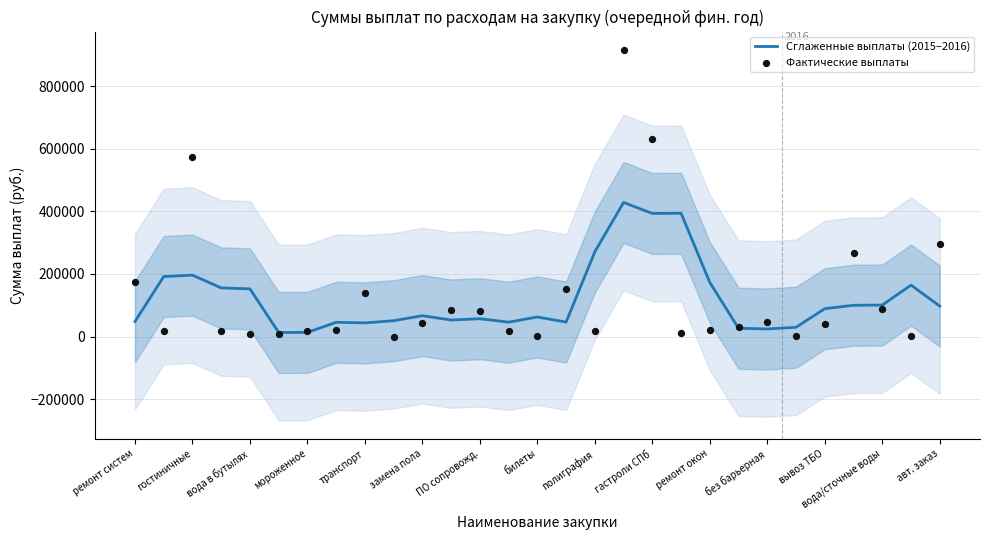

Which series contains the lowest Y value?

Фактические выплаты